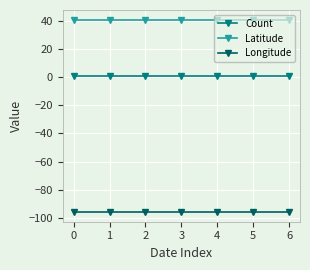

Rank the series by their maximum value, from highest to lowest.

Latitude, Count, Longitude